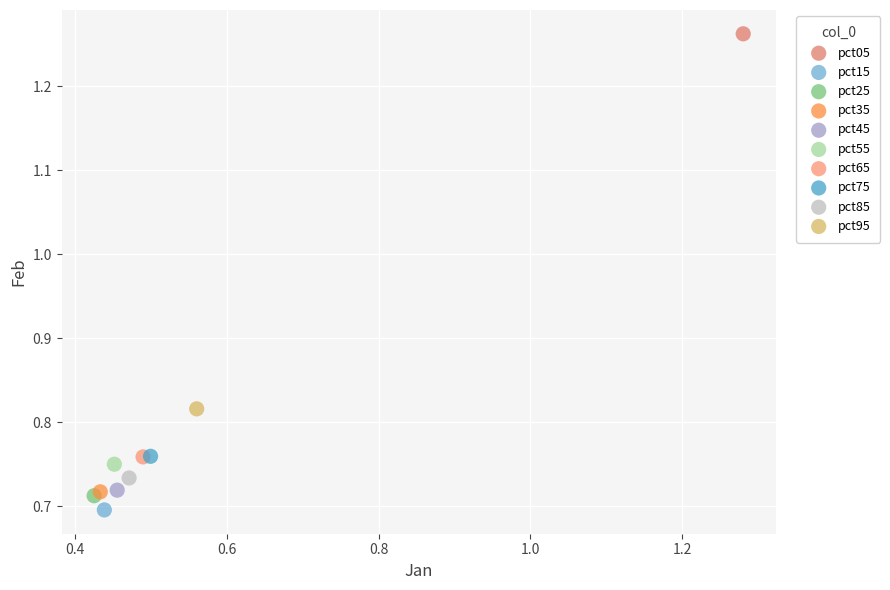

Which series reaches the maximum Y coordinate?

pct05